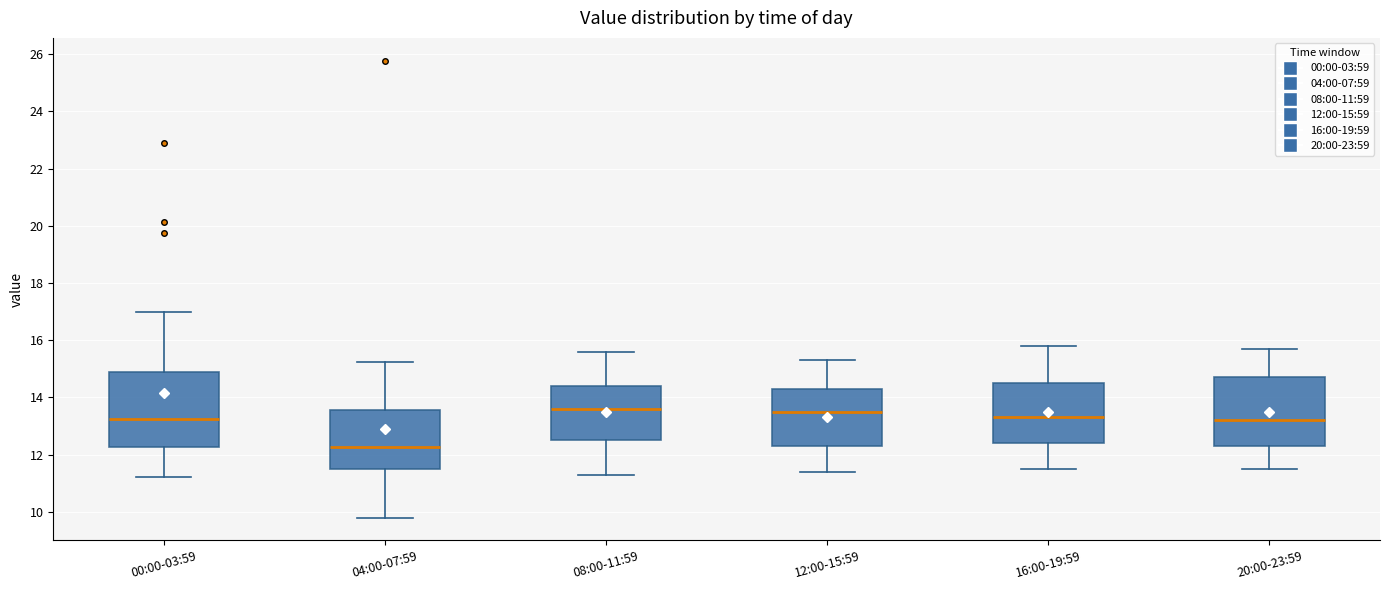

Reading left to right, read every box against the y-axis: the position of its median line, the range the box covers, and the ends of its whiskers. The values are not printed on the chart, so give them approximately, as read against the axis.

00:00-03:59: median 13.2, box 12.2 to 15.0, whiskers 11.2 to 17.0
04:00-07:59: median 12.2, box 11.6 to 13.6, whiskers 9.8 to 15.2
08:00-11:59: median 13.6, box 12.6 to 14.4, whiskers 11.4 to 15.6
12:00-15:59: median 13.6, box 12.4 to 14.4, whiskers 11.4 to 15.4
16:00-19:59: median 13.4, box 12.4 to 14.6, whiskers 11.6 to 15.8
20:00-23:59: median 13.2, box 12.4 to 14.8, whiskers 11.6 to 15.8